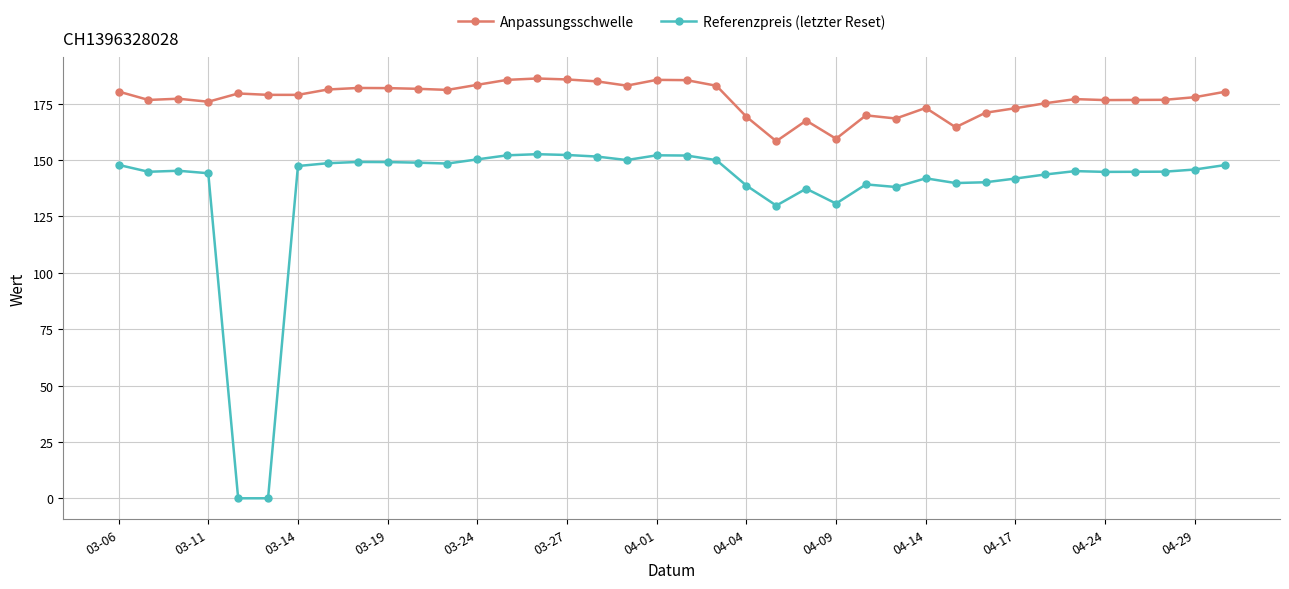

How many series are shown in this chart?

2